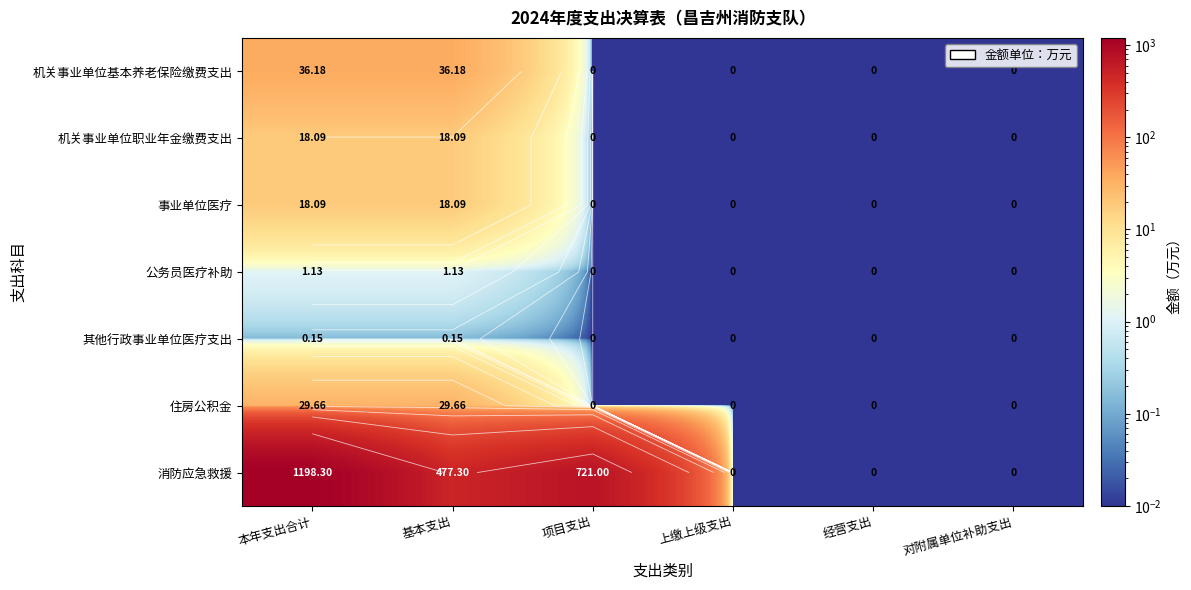

What is the difference between the highest and lowest values at 本年支出合计?

1198.1